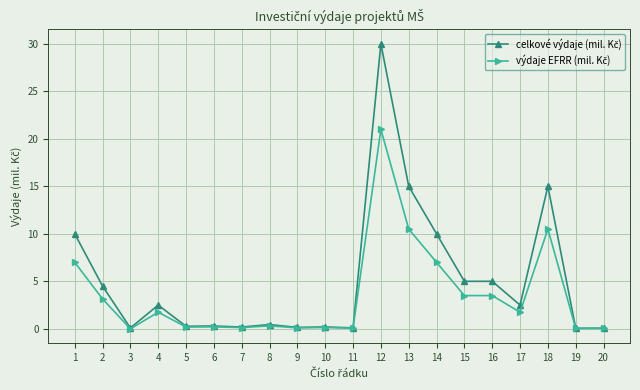

At how many categories does at least one series exceed 19?

1